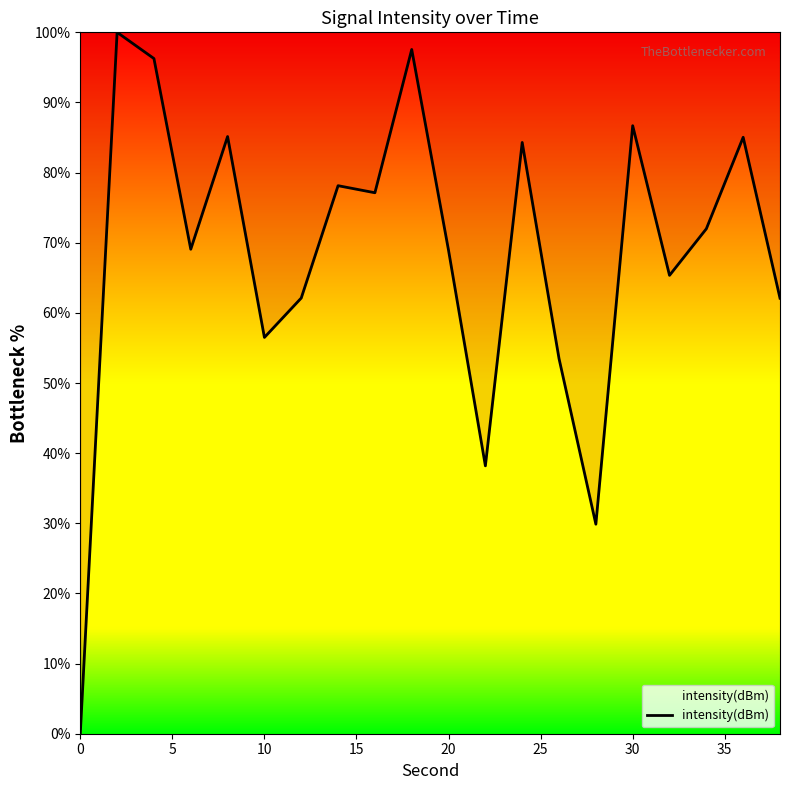

What is the greatest value displayed?

100.0